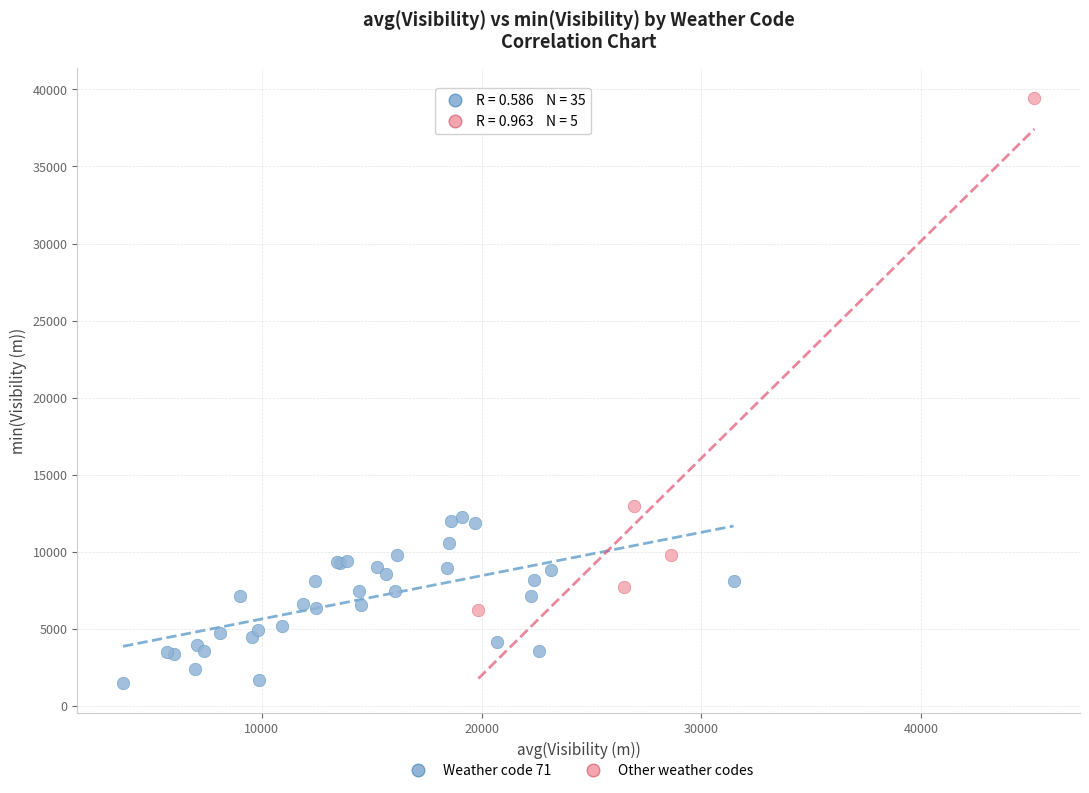

Which series reaches the maximum Y coordinate?

Other weather codes